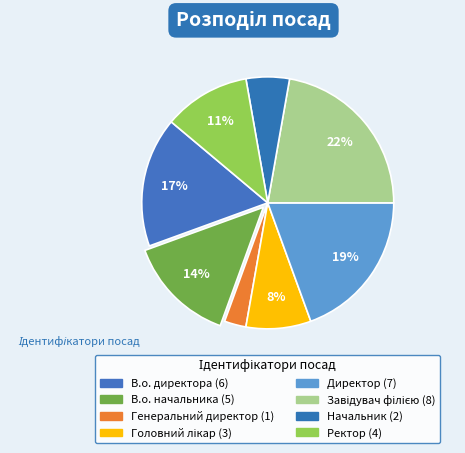

Approximately how many times larger is the value at Начальник compared to Директор?

0.3